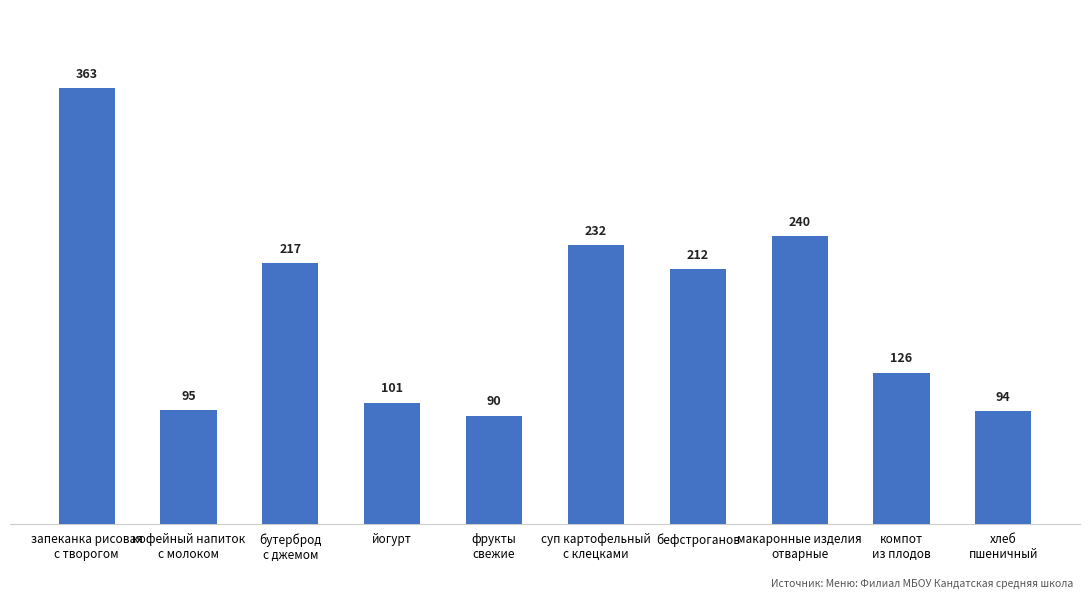

True or false: the data shows 126 at компот
из плодов.

True